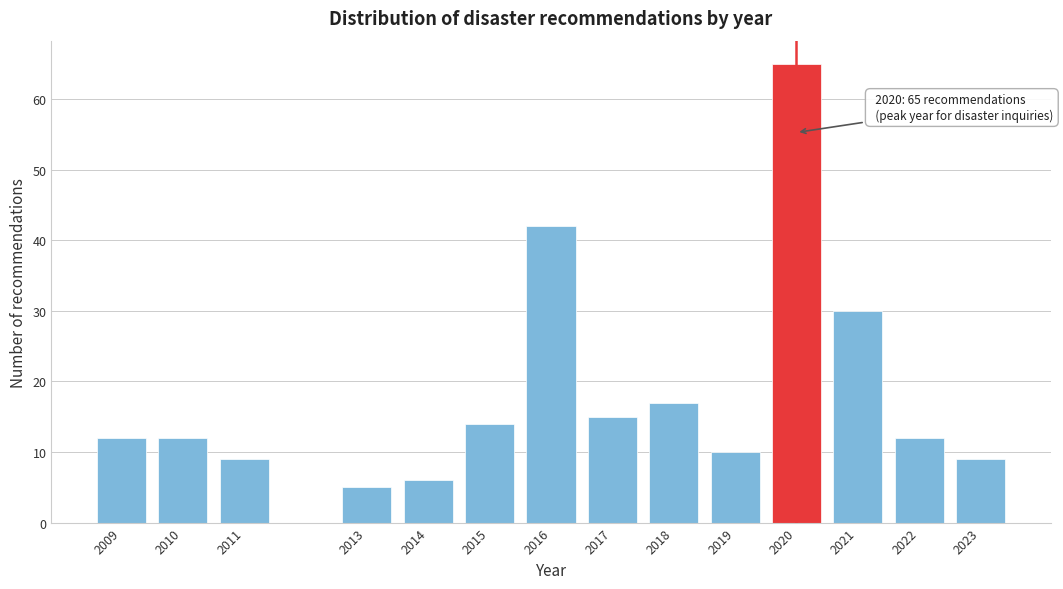

Reading left to right, transcribe all the data shown in this chart.

2009=12	2010=12	2011=9	2013=5	2014=6	2015=14	2016=42	2017=15	2018=17	2019=10	2020=65	2021=30	2022=12	2023=9